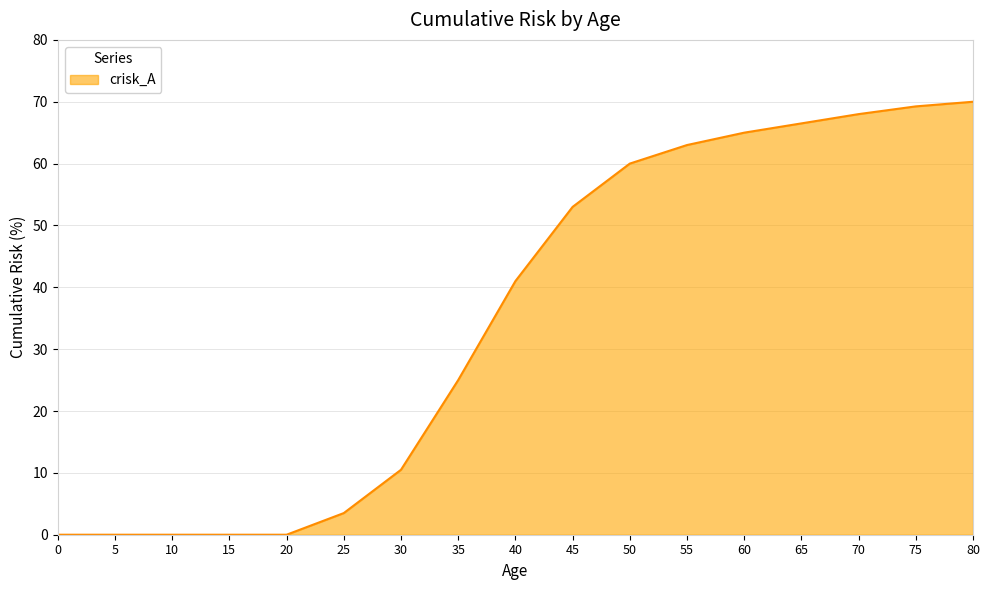

What is the difference between the values at 30 and 20?

10.5